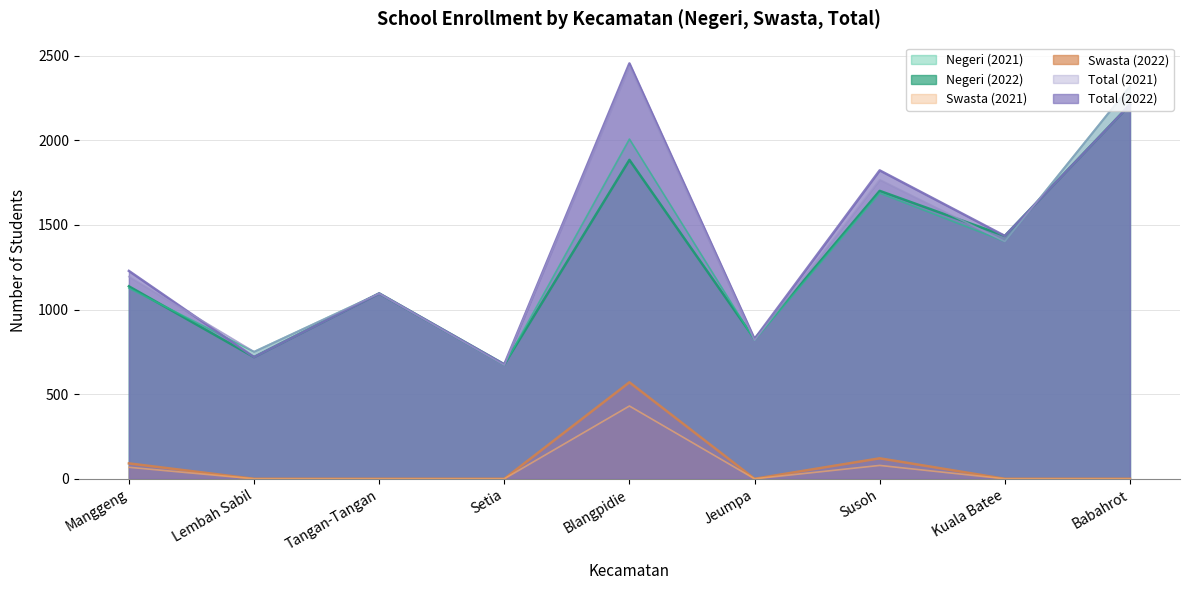

True or false: Total (2022) and Swasta (2022) intersect in this chart.

False